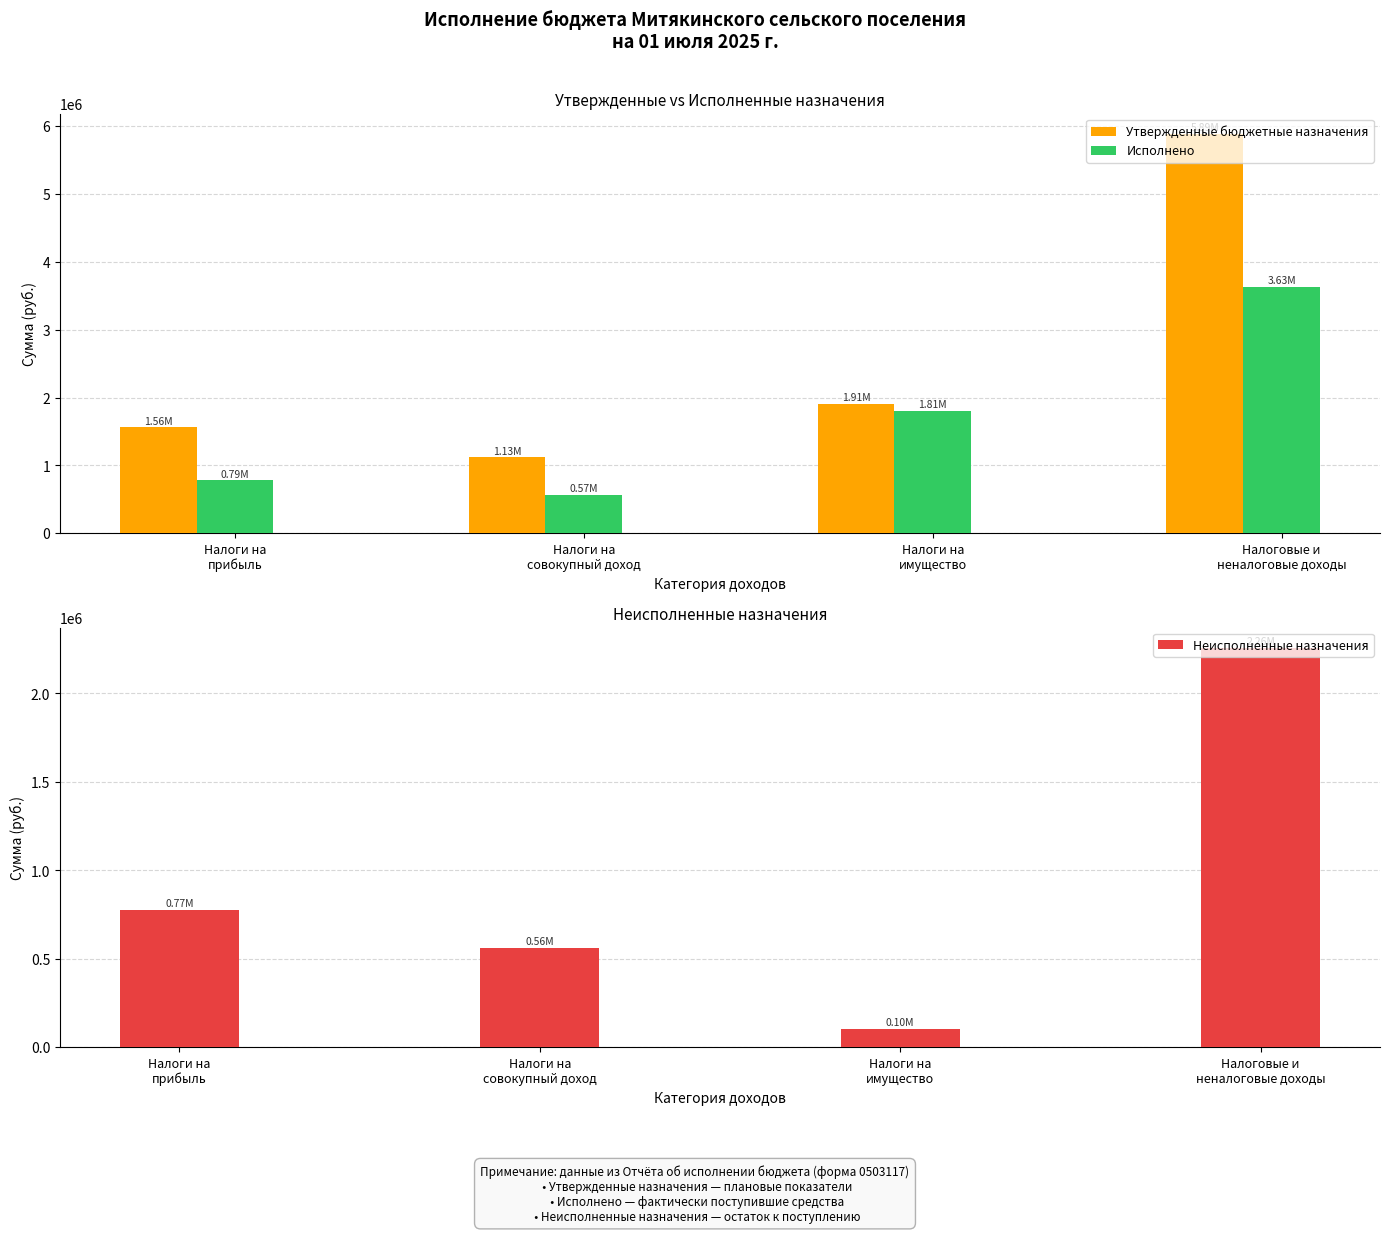

What is the total value across all series at Налоги на
совокупный доход?

2251600.0